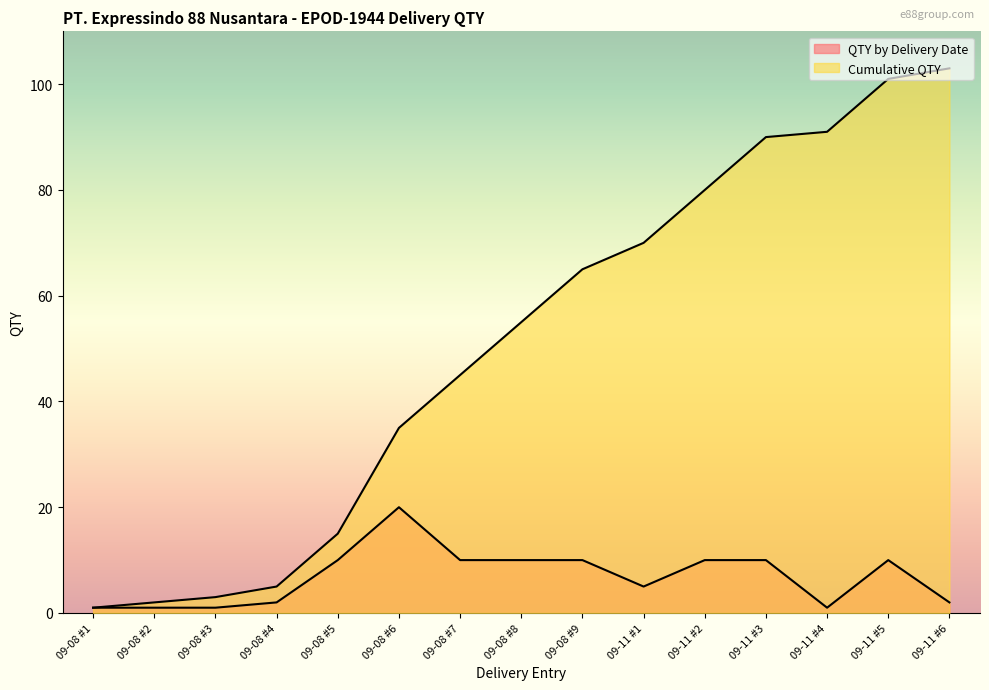

What is the spread (max minus min) of values at 09-11 #1?

65